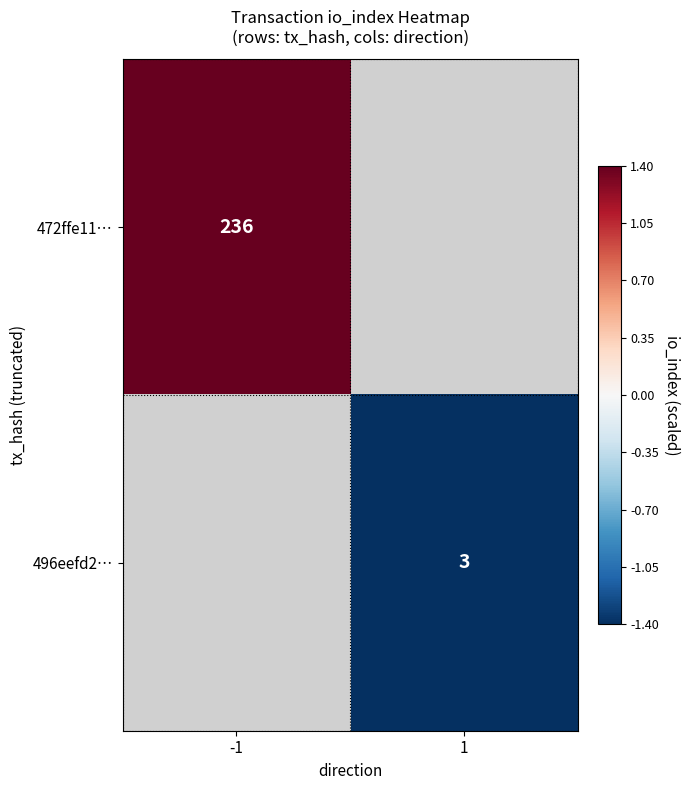

The value of 472ffe11… at -1 is 349.6. True or false?

False